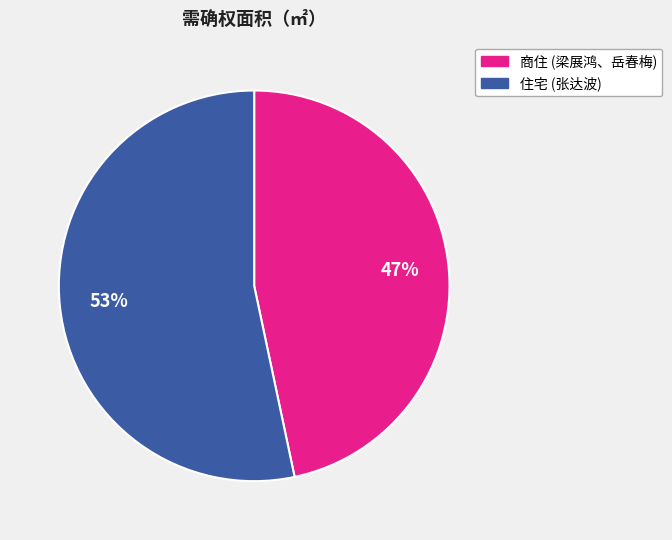

To the nearest percent, what is the average slice percentage?

50%